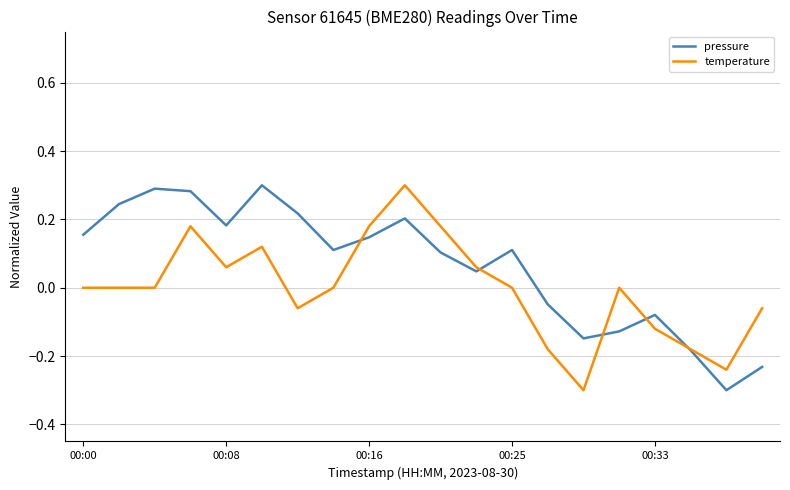

Which series has the largest total across all categories?

pressure